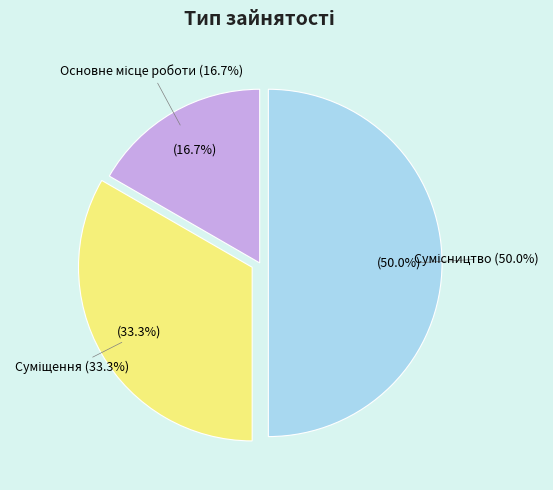

Count the number of slices in the pie.

3